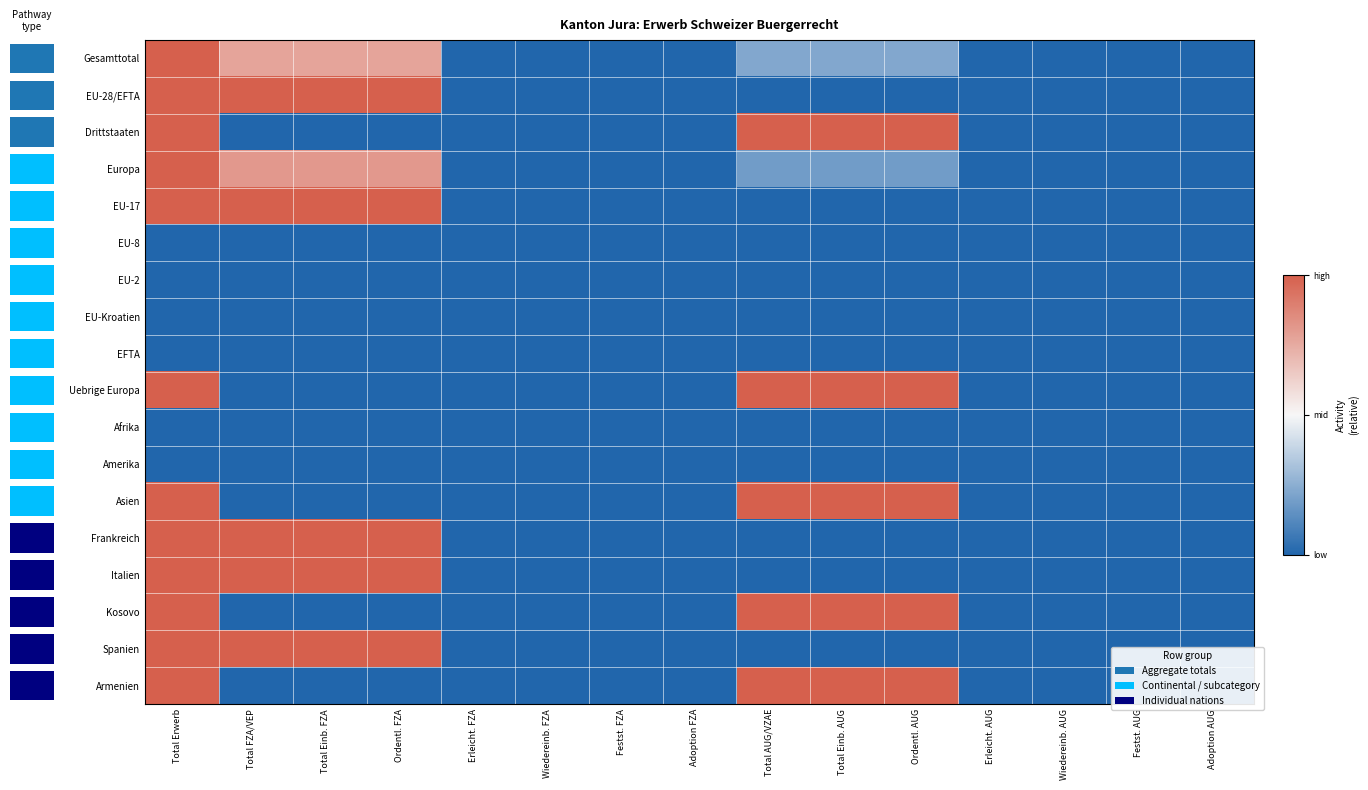

Which series has the largest total across all categories?

Gesamttotal